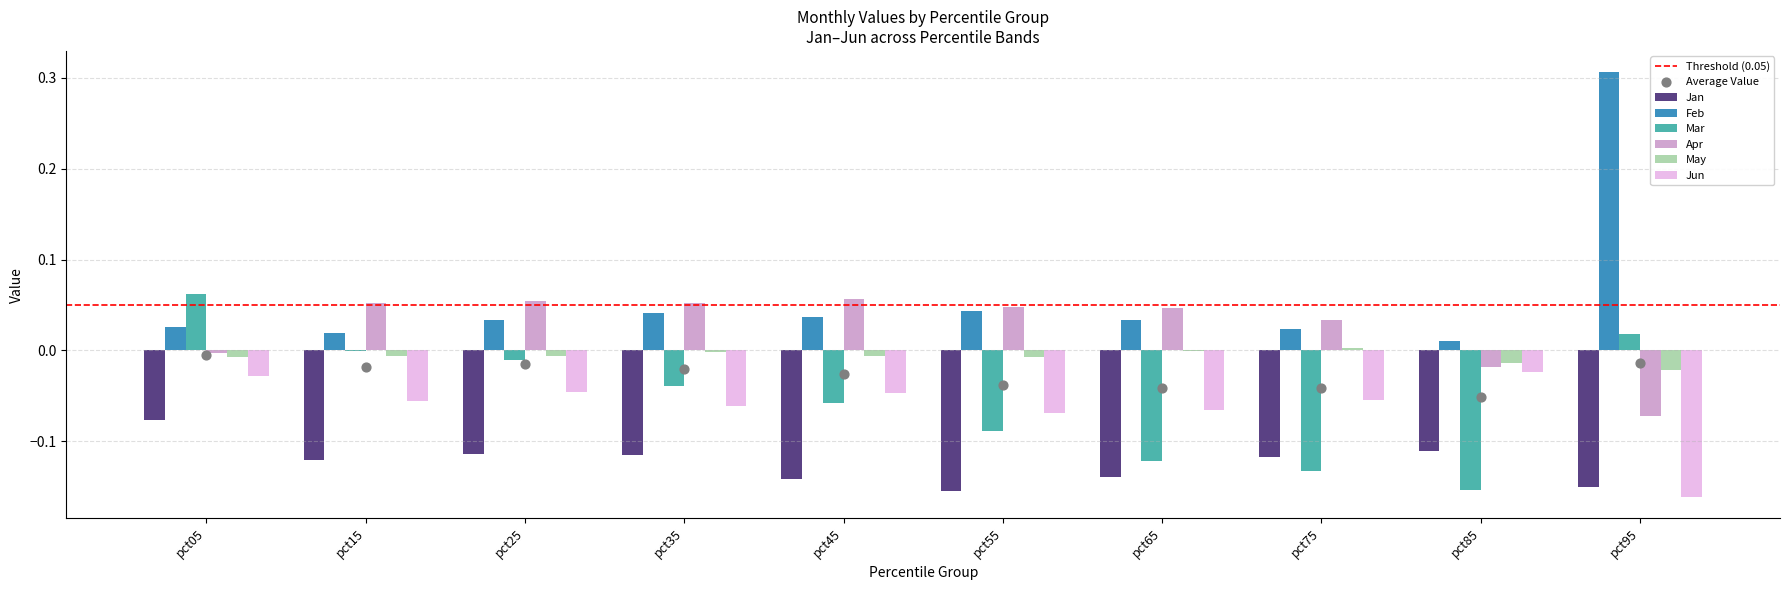

What is the total value across all series at pct65?

-0.2